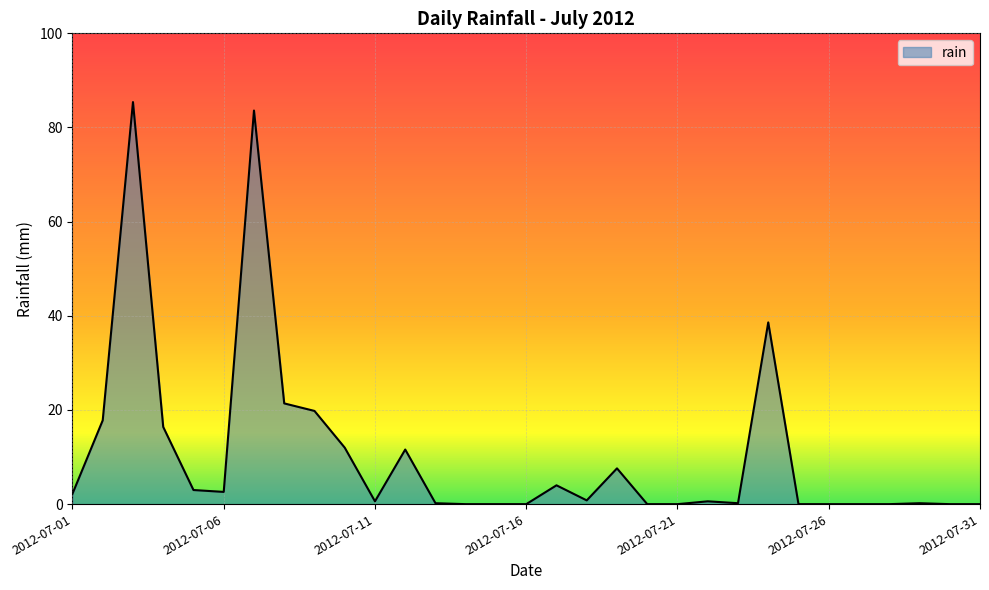

What is the difference between the maximum and minimum values?

85.4